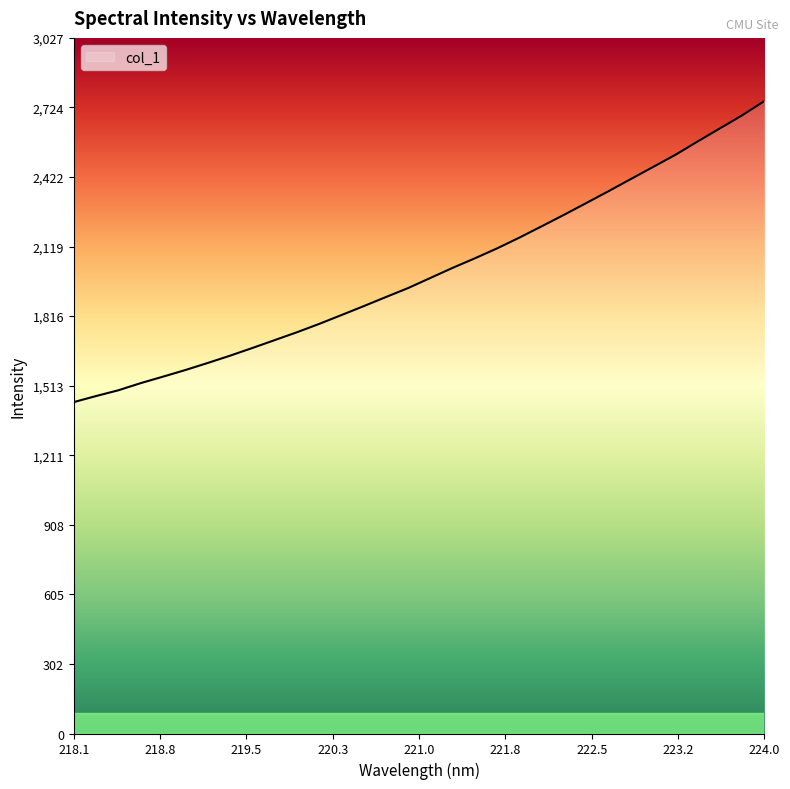

What is the smallest value displayed?

1442.4